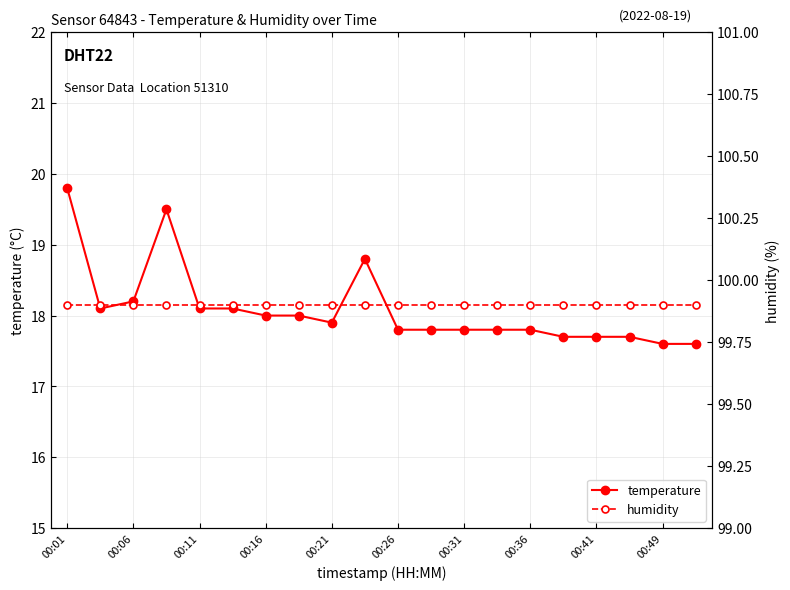

True or false: humidity and temperature intersect in this chart.

False